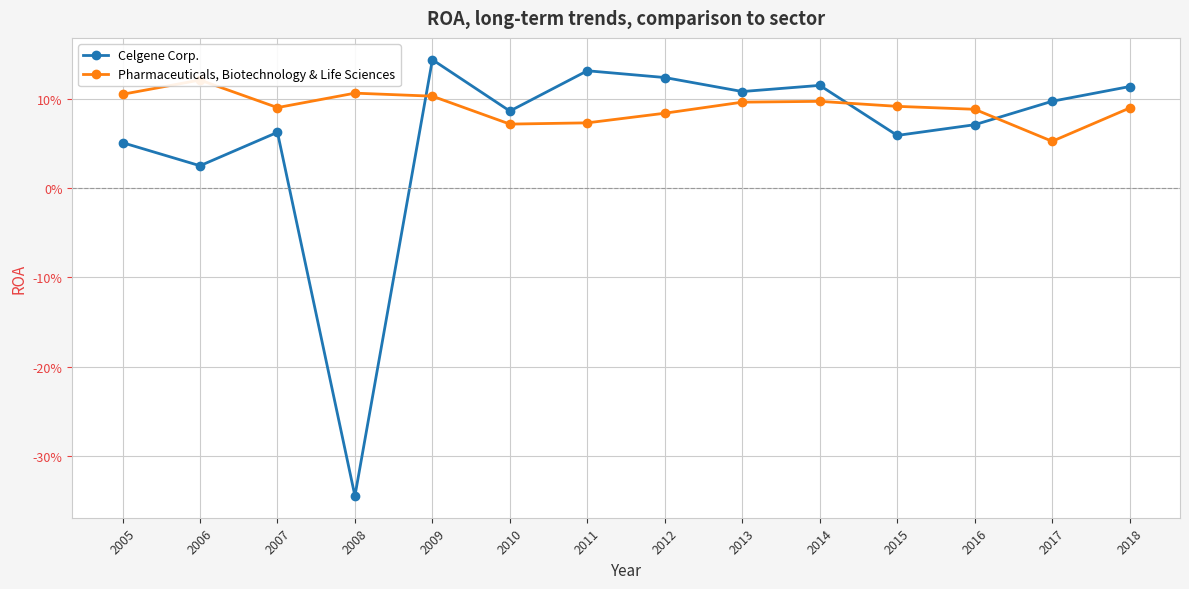

How many times do Pharmaceuticals, Biotechnology & Life Sciences and Celgene Corp. cross each other?

3